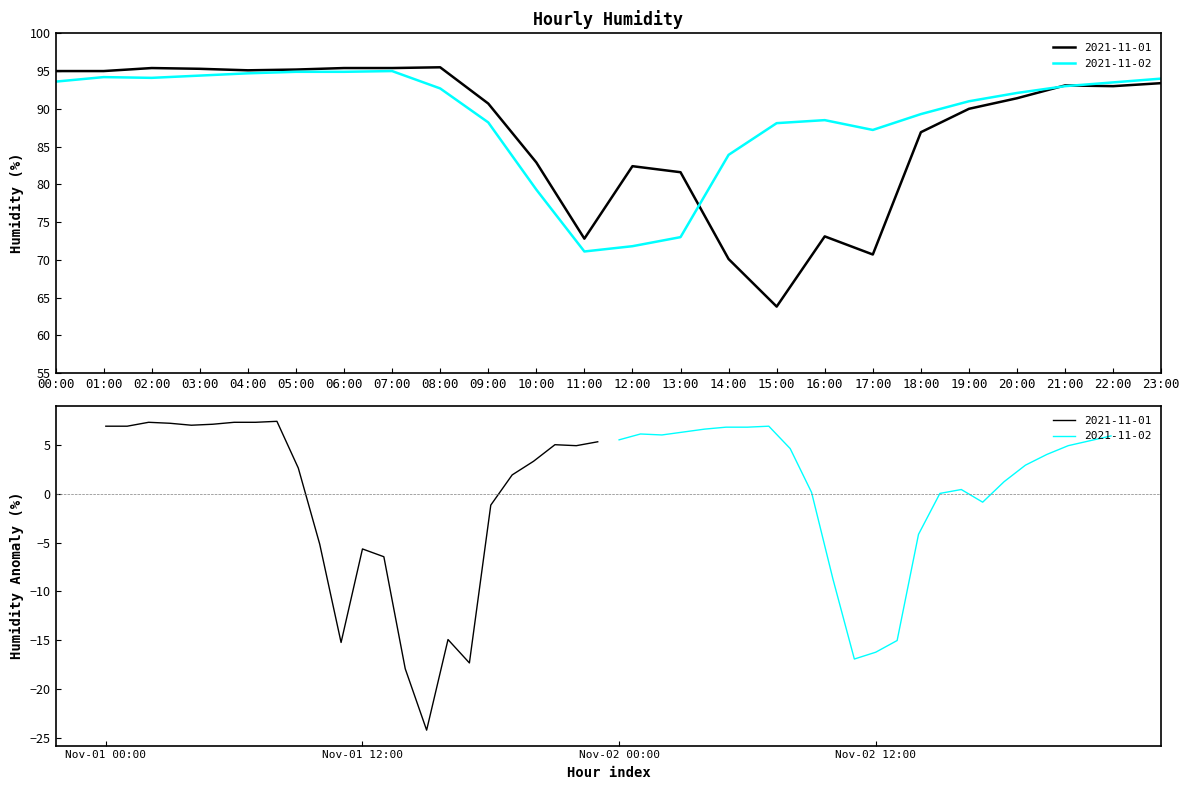

What is the sum of all 2021-11-01 values?

2093.2